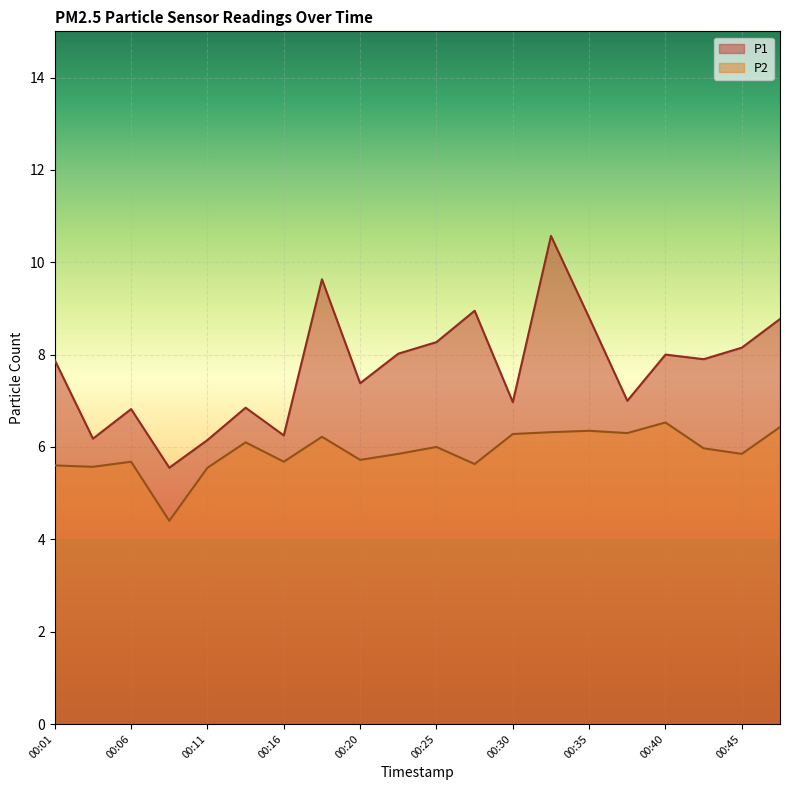

How many interior local peaks does the P2 series have?

6